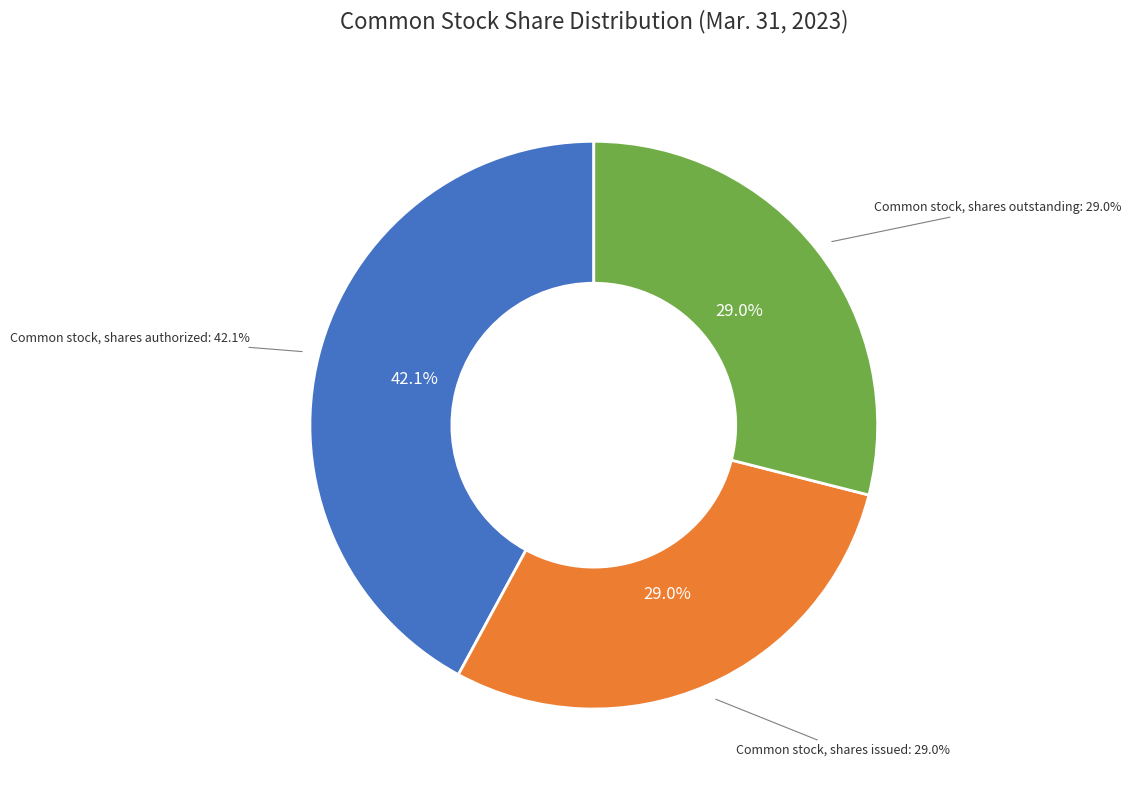

Is the sum of Common stock, shares authorized and Common stock, shares outstanding greater than half?

Yes